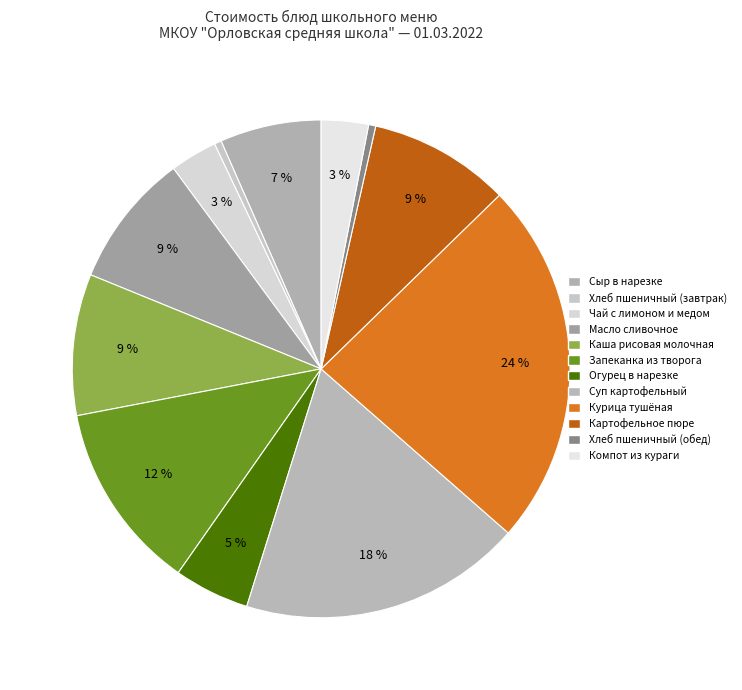

How many slices are in this pie chart?

12